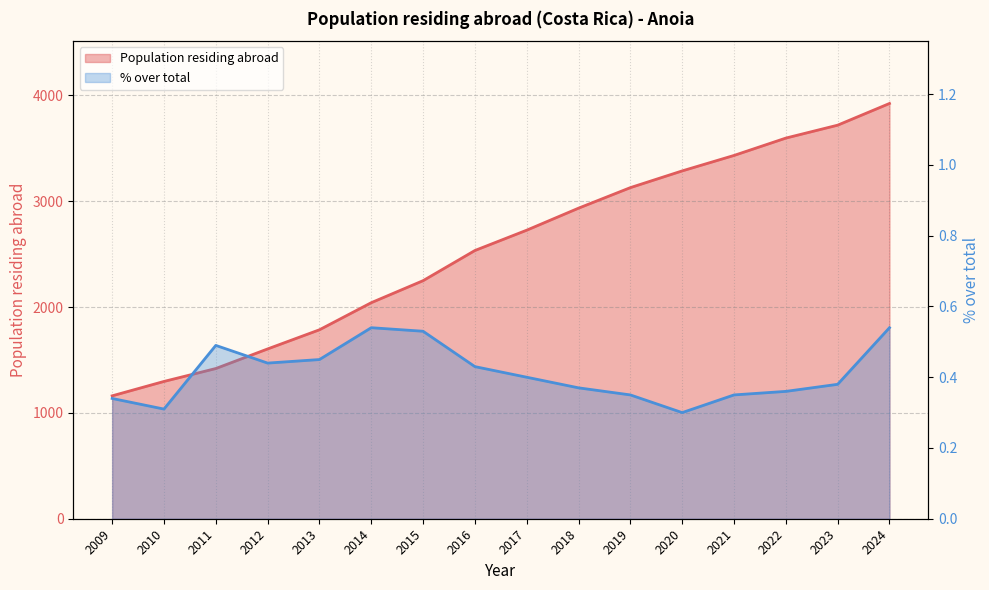

The value at 2010 is 3718. True or false?

True